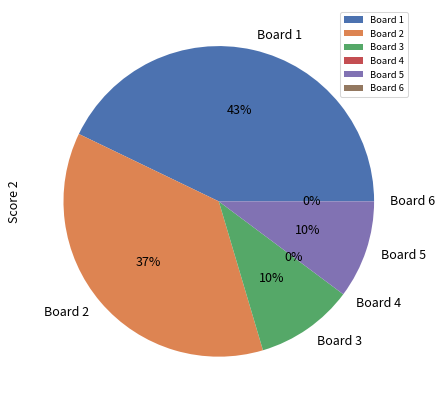

To the nearest percent, what is the combined percentage of Board 4 and Board 1?

43%